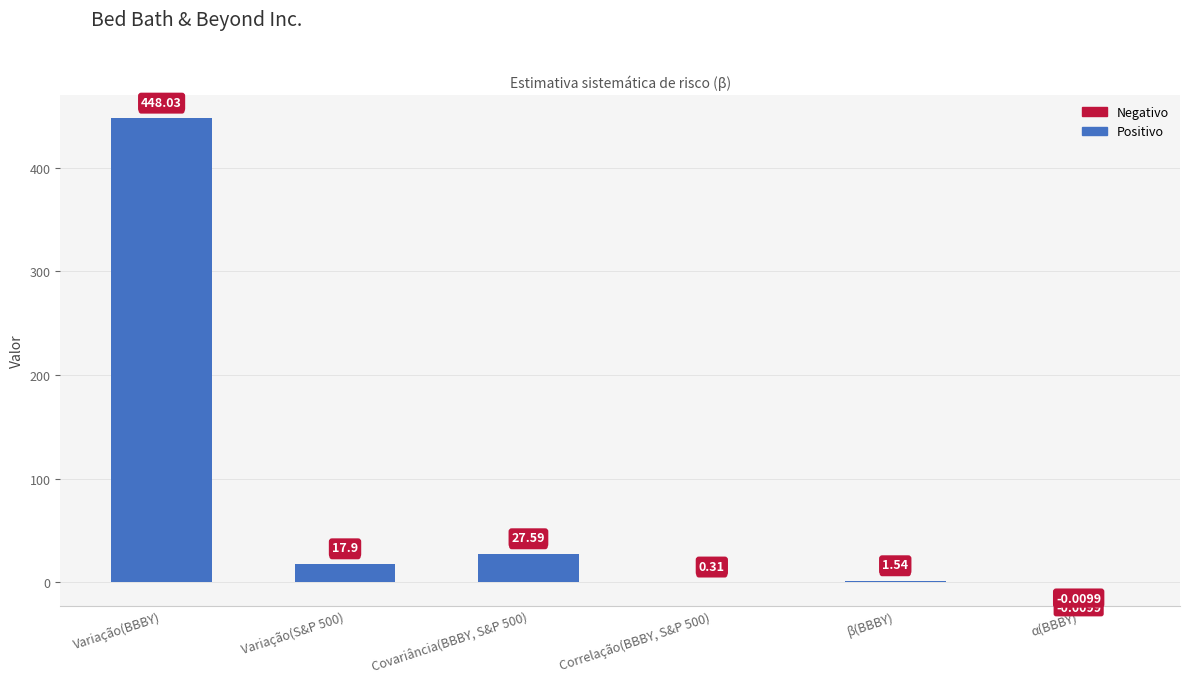

How many data points are above 17?

3